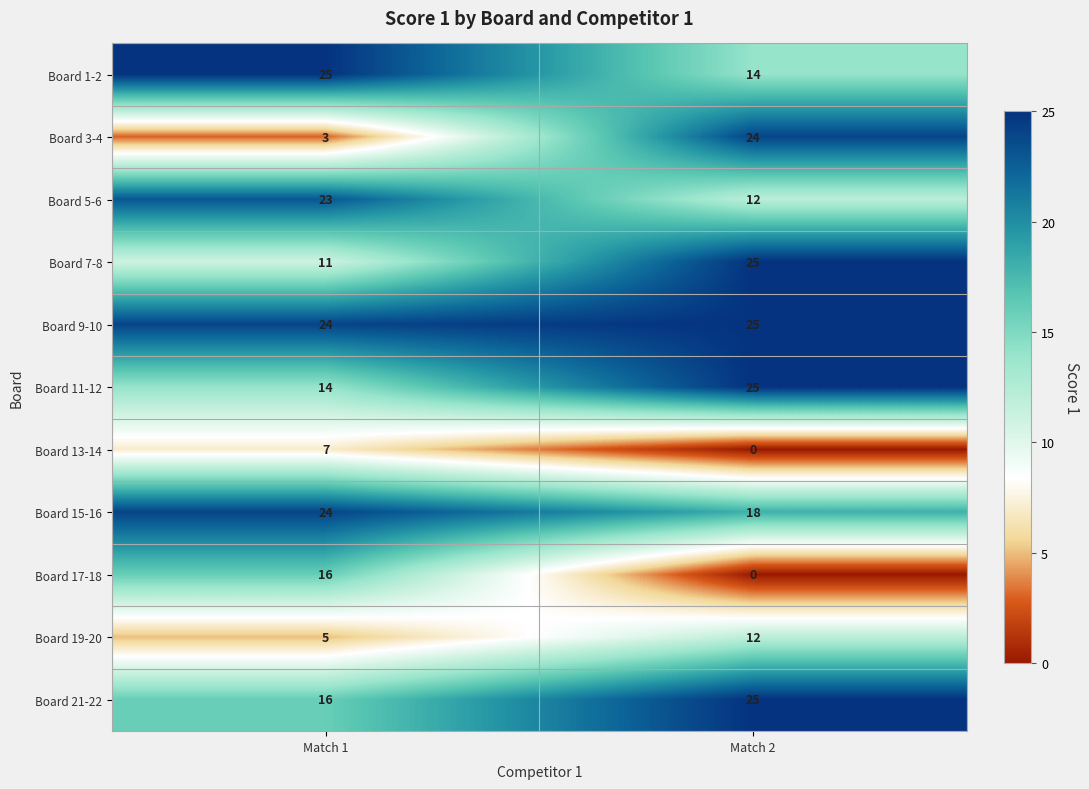

At how many categories does at least one series exceed 14?

2